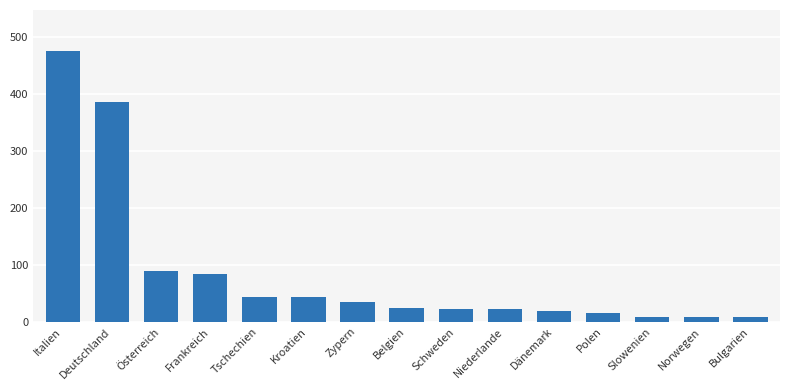

The chart shows a value of 43 at Kroatien. True or false?

True